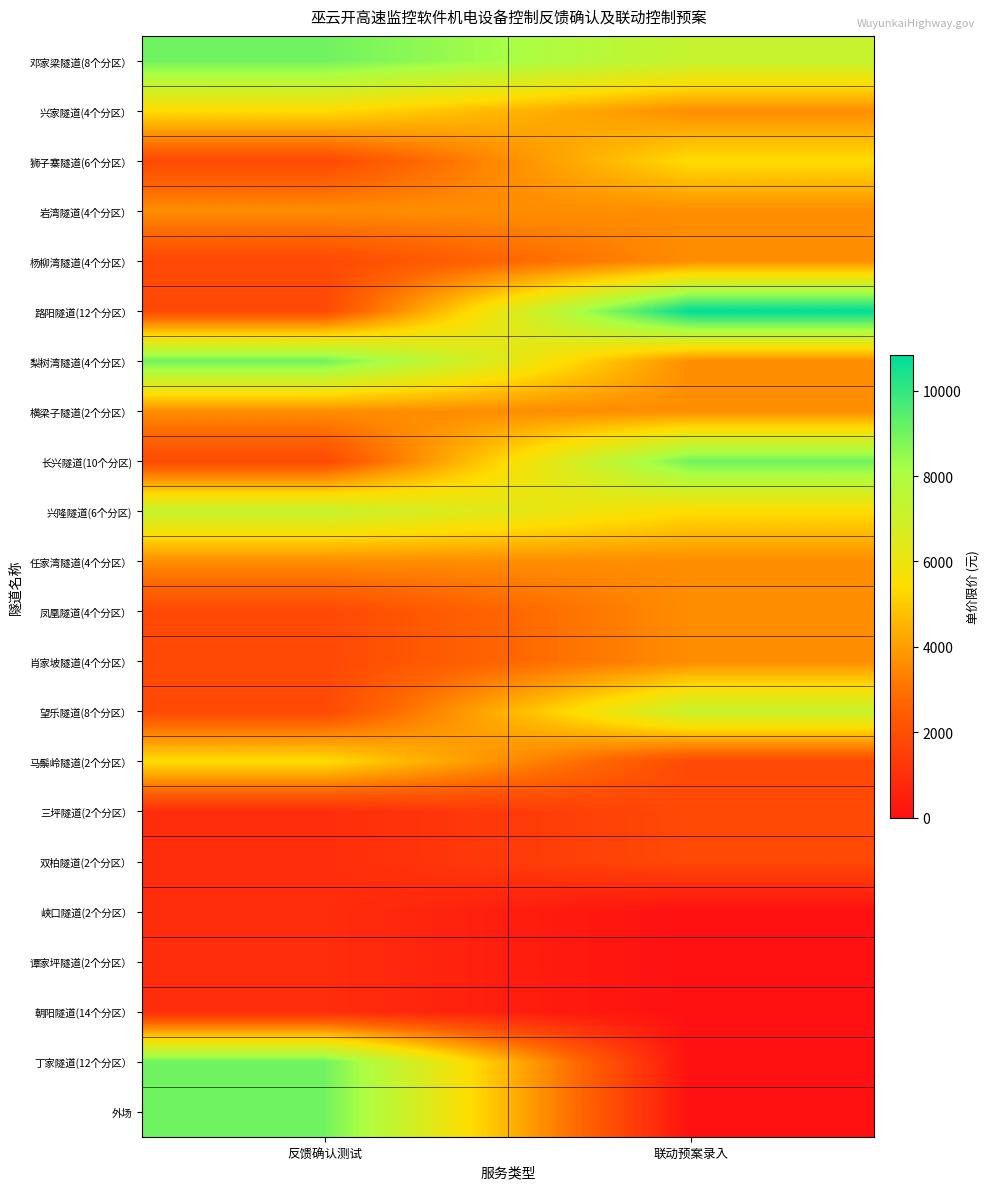

Which series has the largest total across all categories?

邓家梁隧道(8个分区）